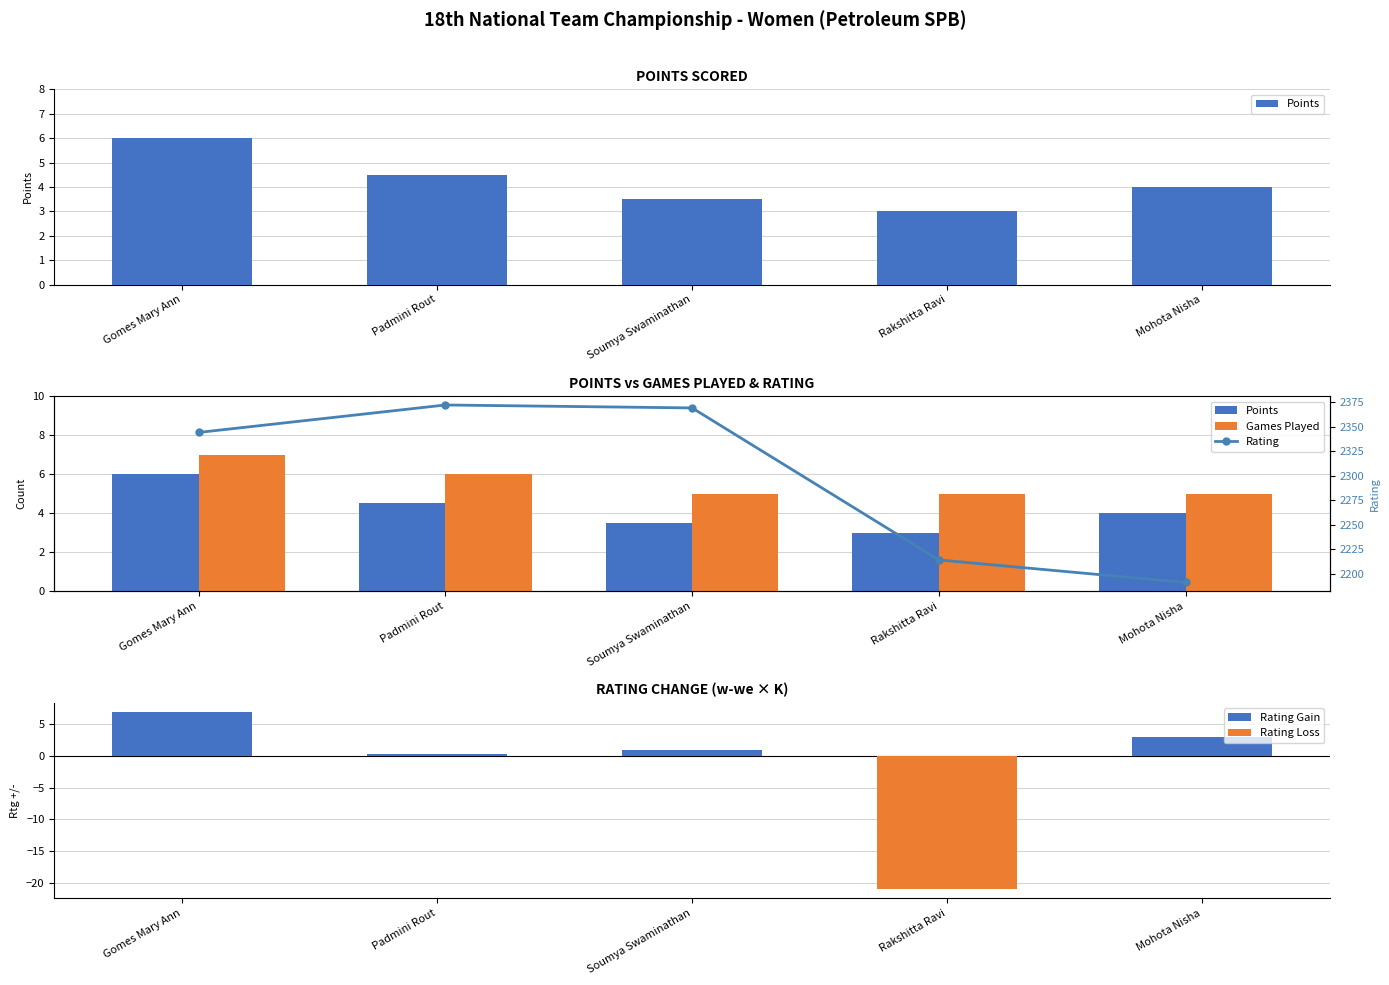

The value of Points at Soumya Swaminathan is 3.5. True or false?

True